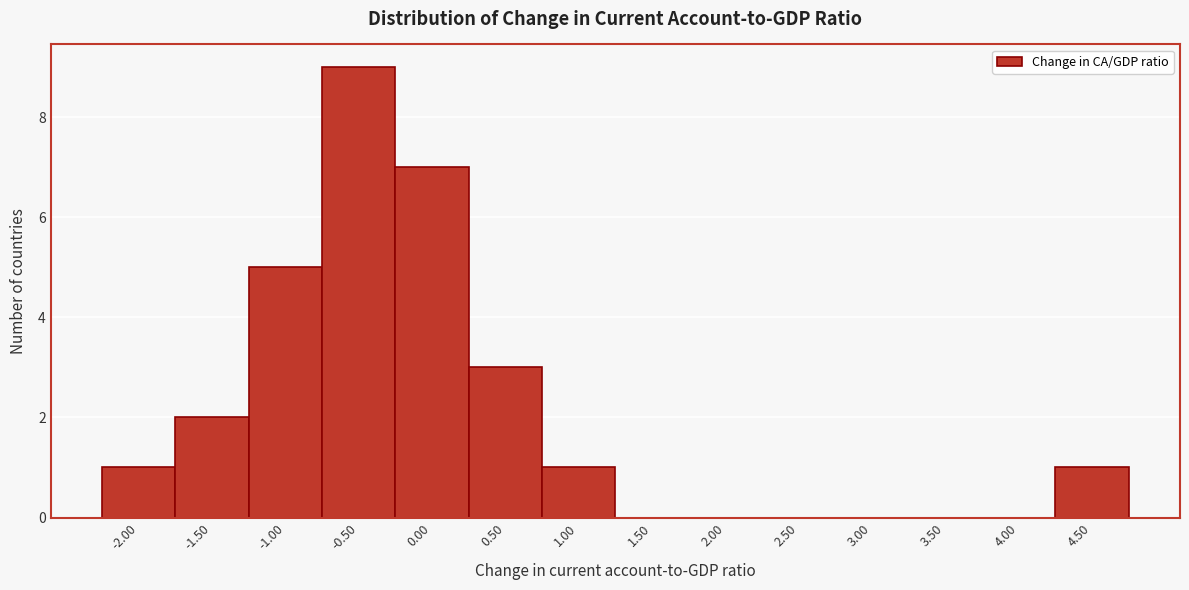

Reading left to right, transcribe all the data shown in this chart.

-2.00=1	-1.50=2	-1.00=5	-0.50=9	0.00=7	0.50=3	1.00=1	1.50=0	2.00=0	2.50=0	3.00=0	3.50=0	4.00=0	4.50=1